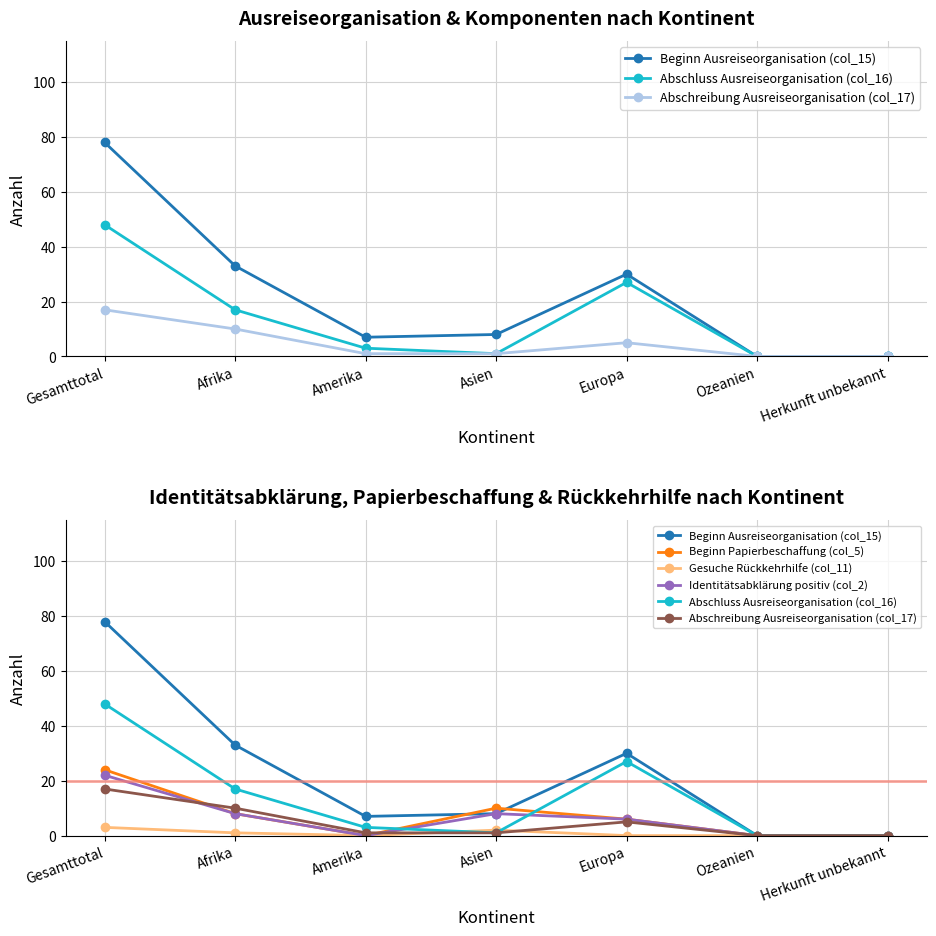

True or false: Beginn Ausreiseorganisation (col_15) and Abschreibung Ausreiseorganisation (col_17) cross at least once.

False